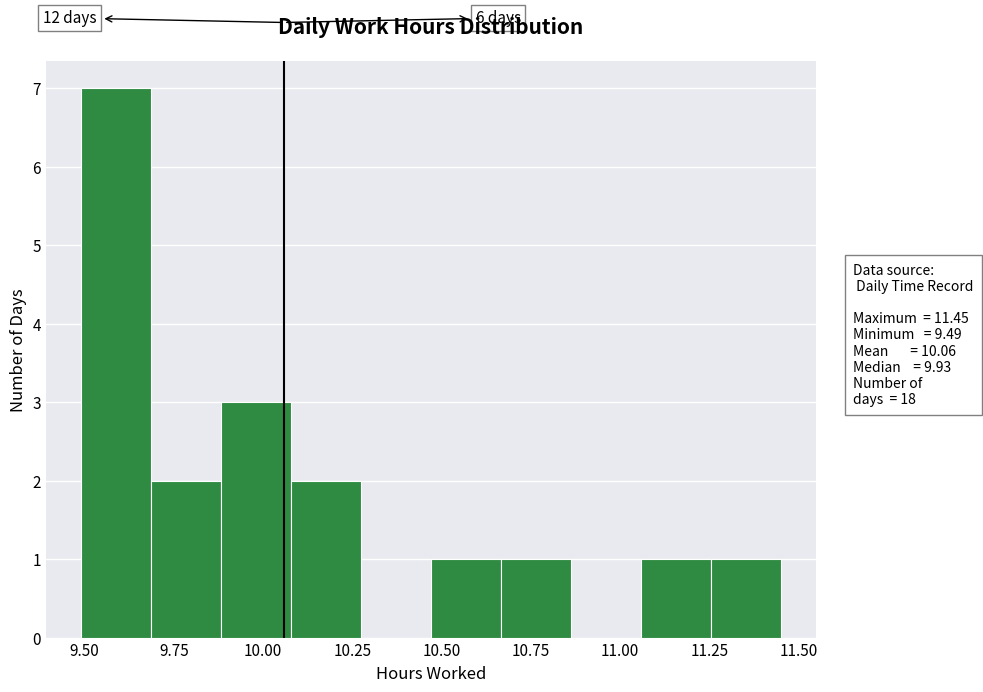

Read against the x-axis, roughly where is the centre of the tallest bar?

9.60